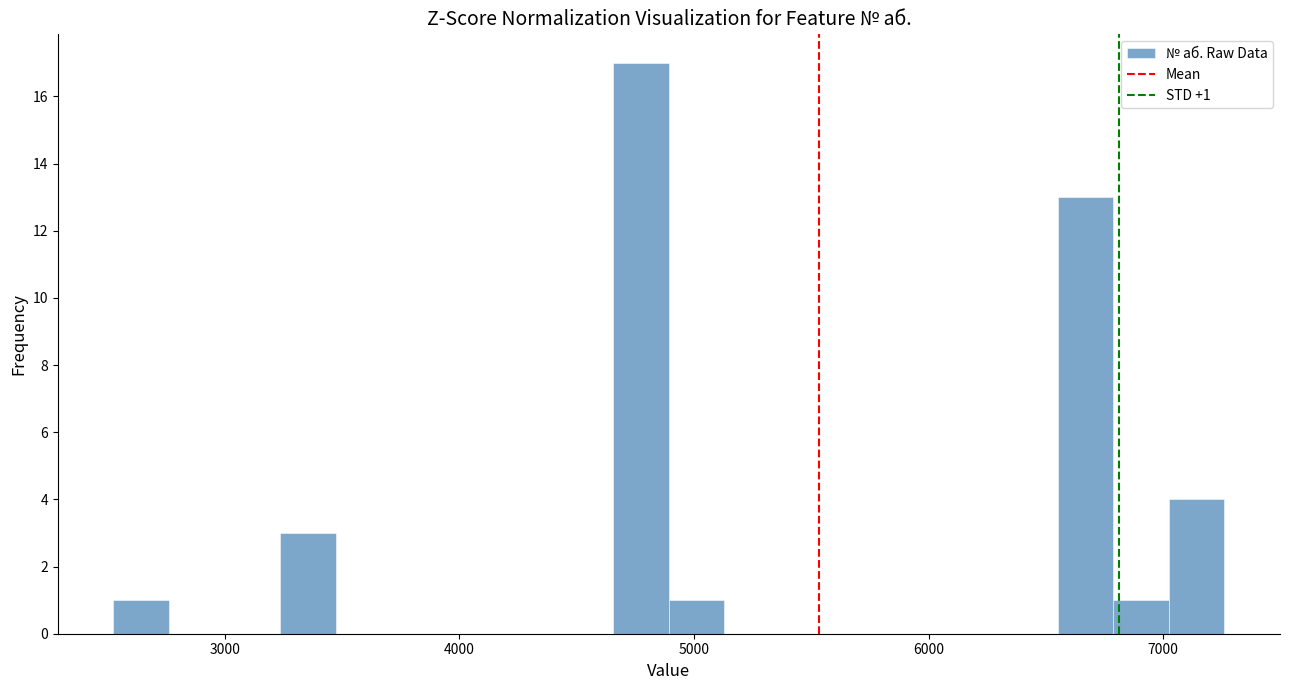

Read against the x-axis, roughly where is the centre of the tallest bar?

4800